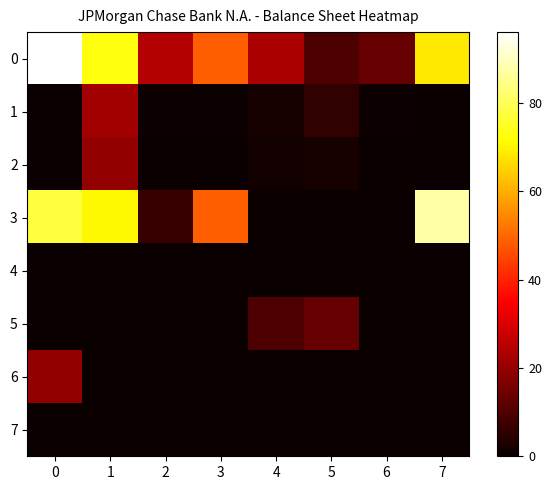

Rank the series at 0 from lowest to highest value.

4, 5, 7, 2, 1, 6, 3, 0